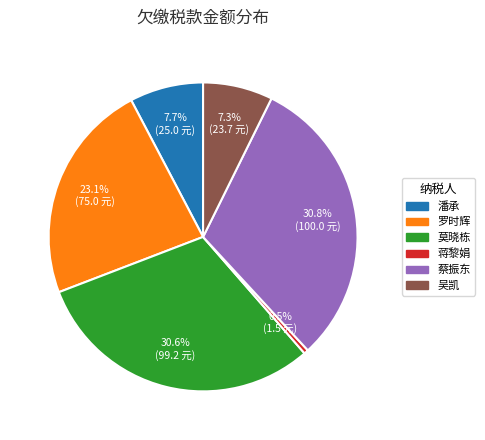

How many slices are in this pie chart?

6